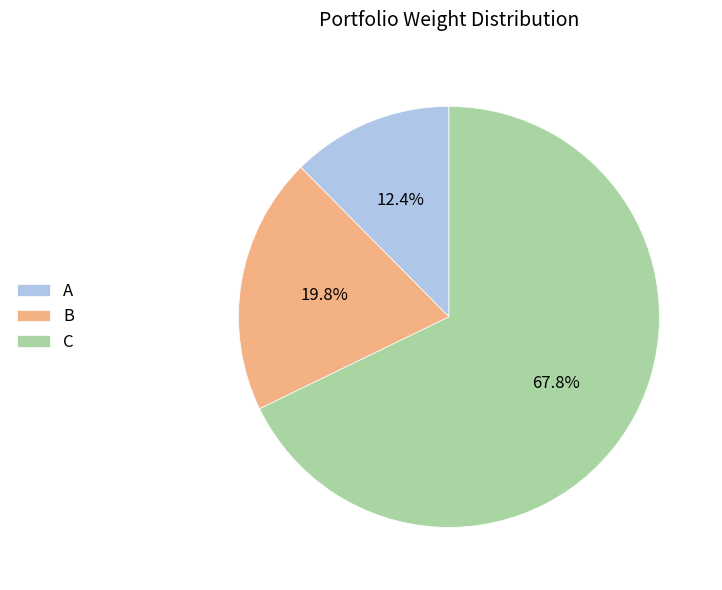

Combined, do B and C account for over 50%?

Yes